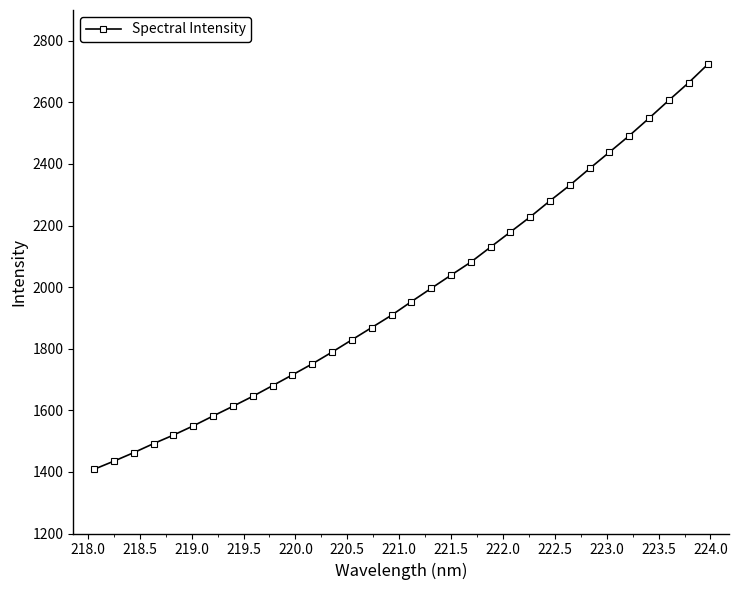

What is the value of the 28th point from the left?

2491.8